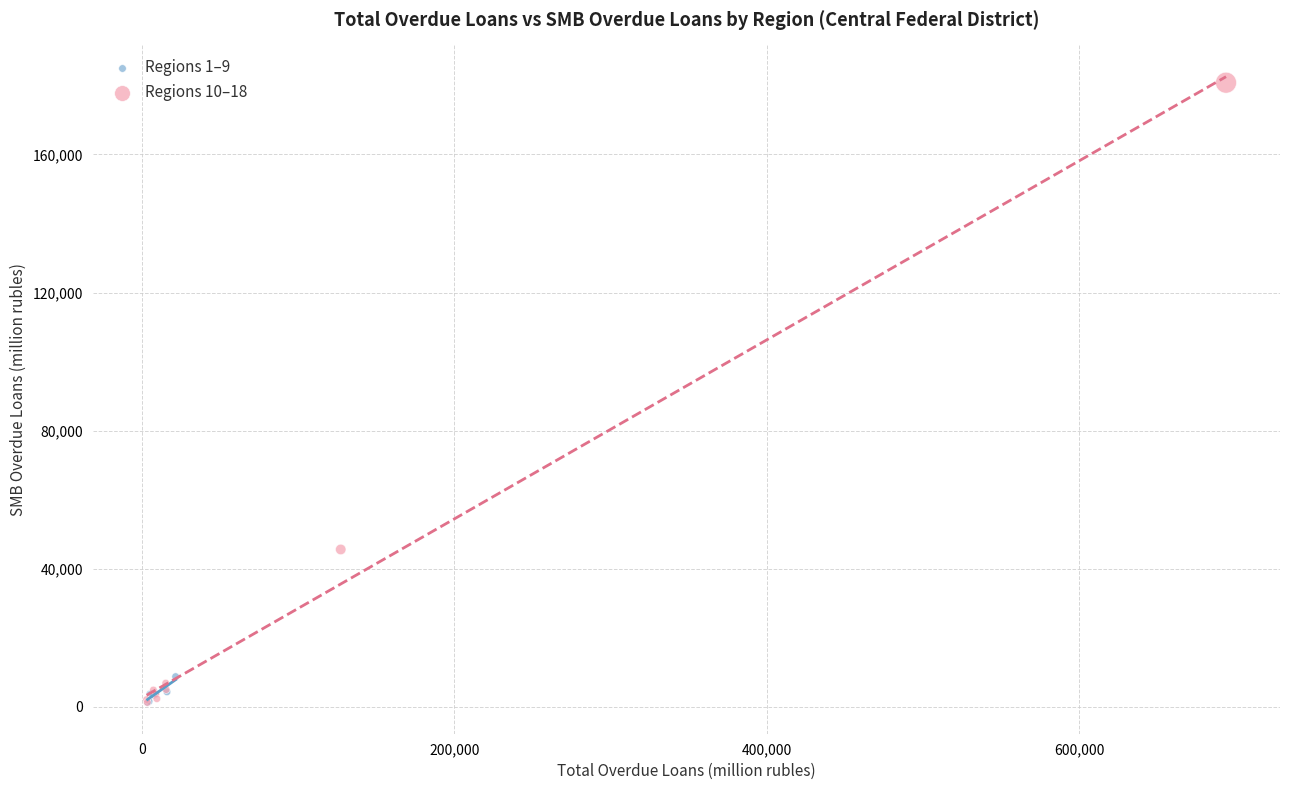

Which series reaches the maximum Y coordinate?

Regions 10–18